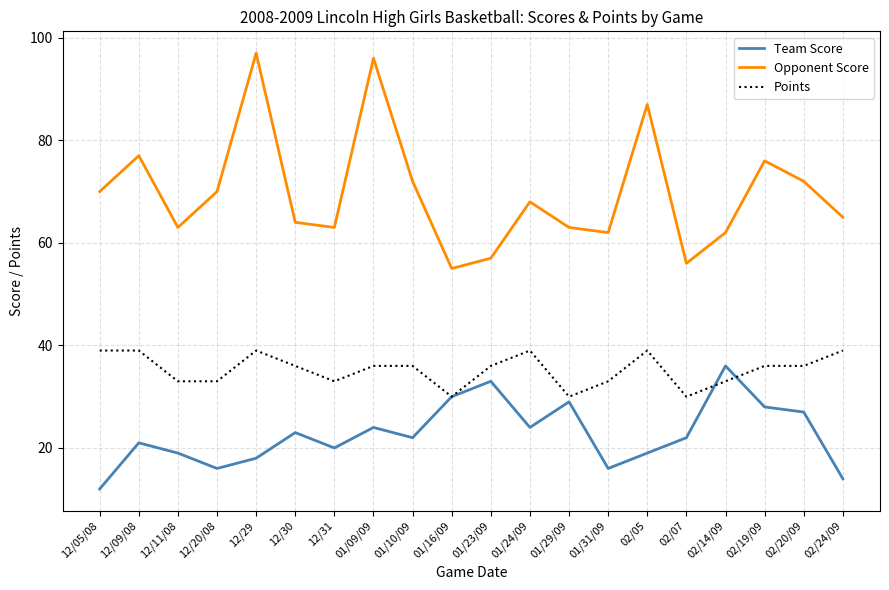

At 02/20/09, list the series in order from smallest to largest.

Team Score, Points, Opponent Score